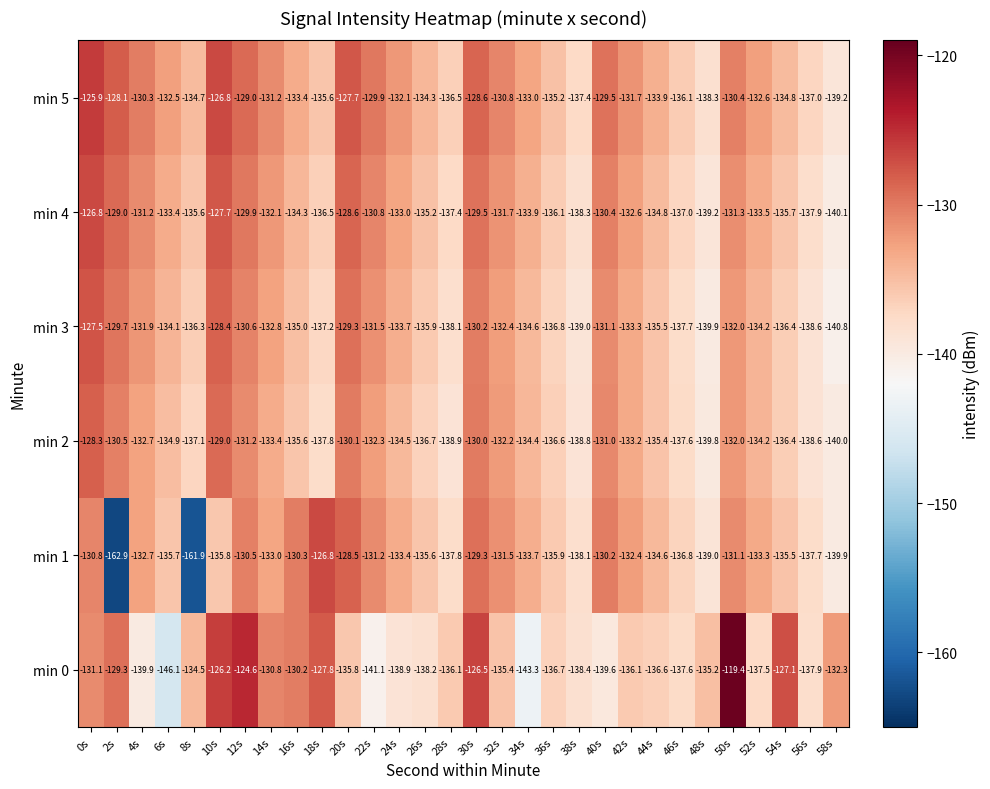

What is the highest value of the min 0 series?

-119.4